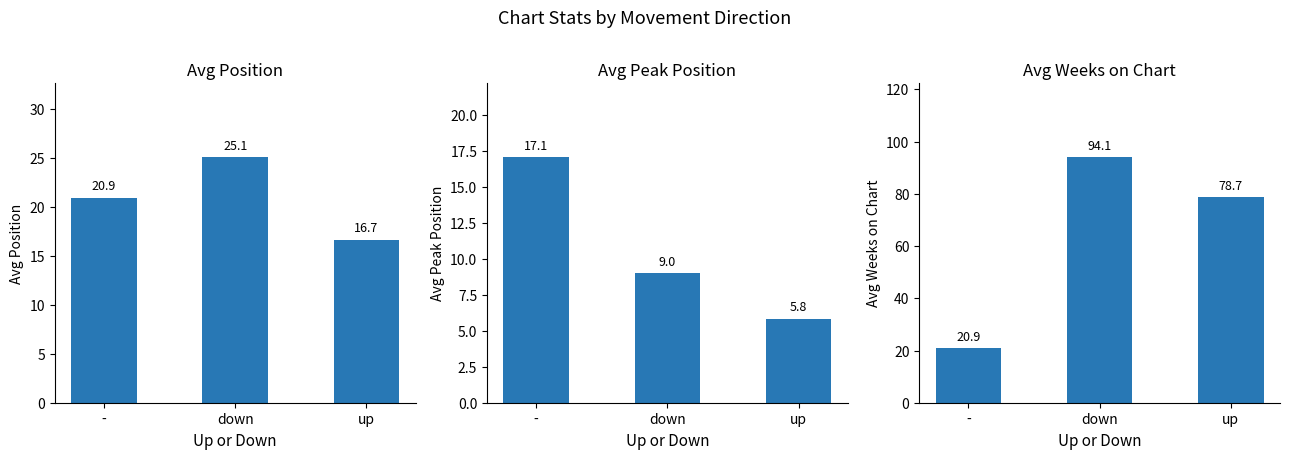

Rank the series by their average value, from lowest to highest.

Avg Peak Position, Avg Position, Avg Weeks on Chart